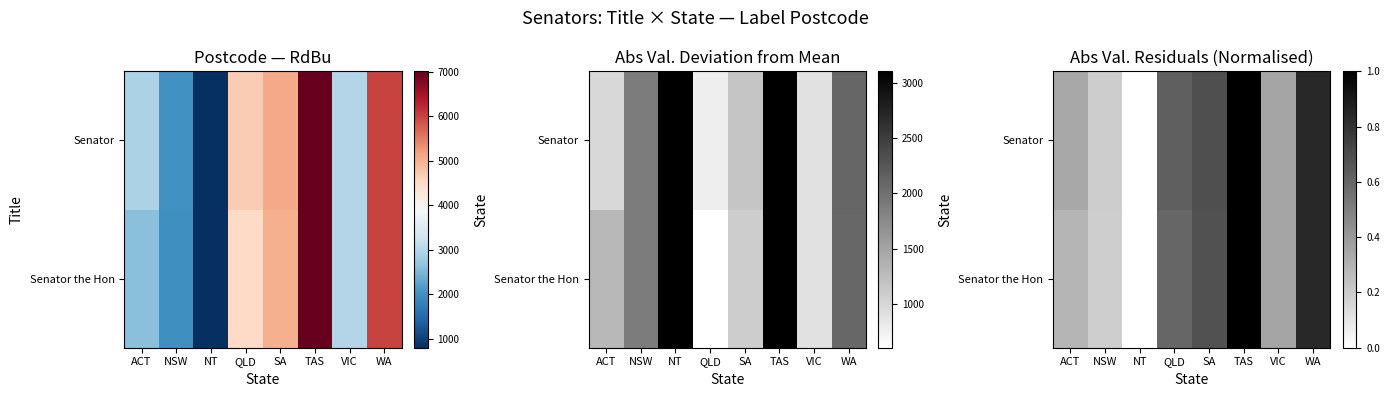

How many distinct data groups are displayed?

2